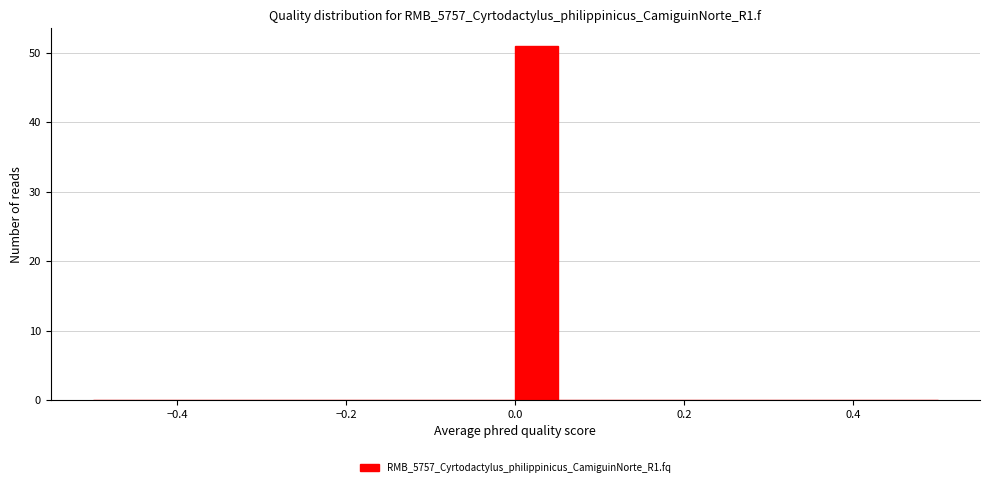

Around what value on the x-axis is the tallest bar? Give the approximate position of its centre, as read against the axis.

0.02